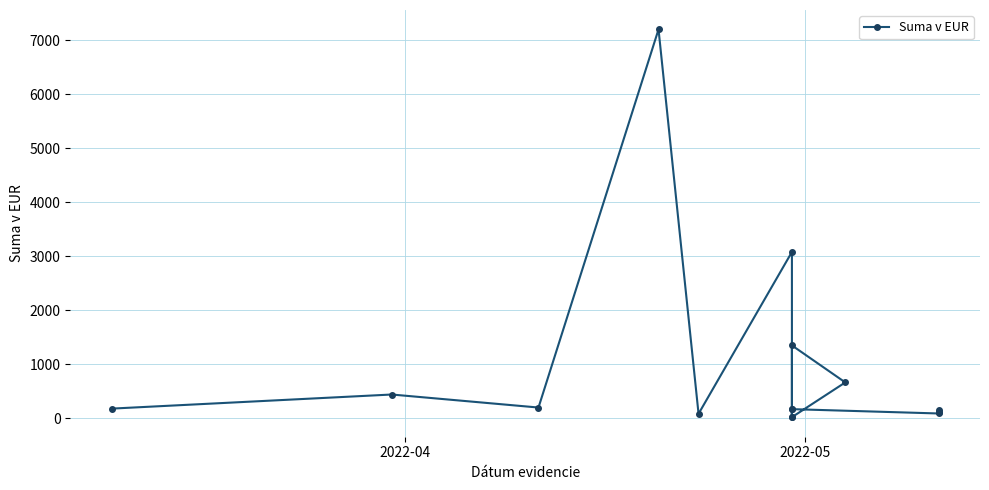

The value at 14 is 62.1. True or false?

False